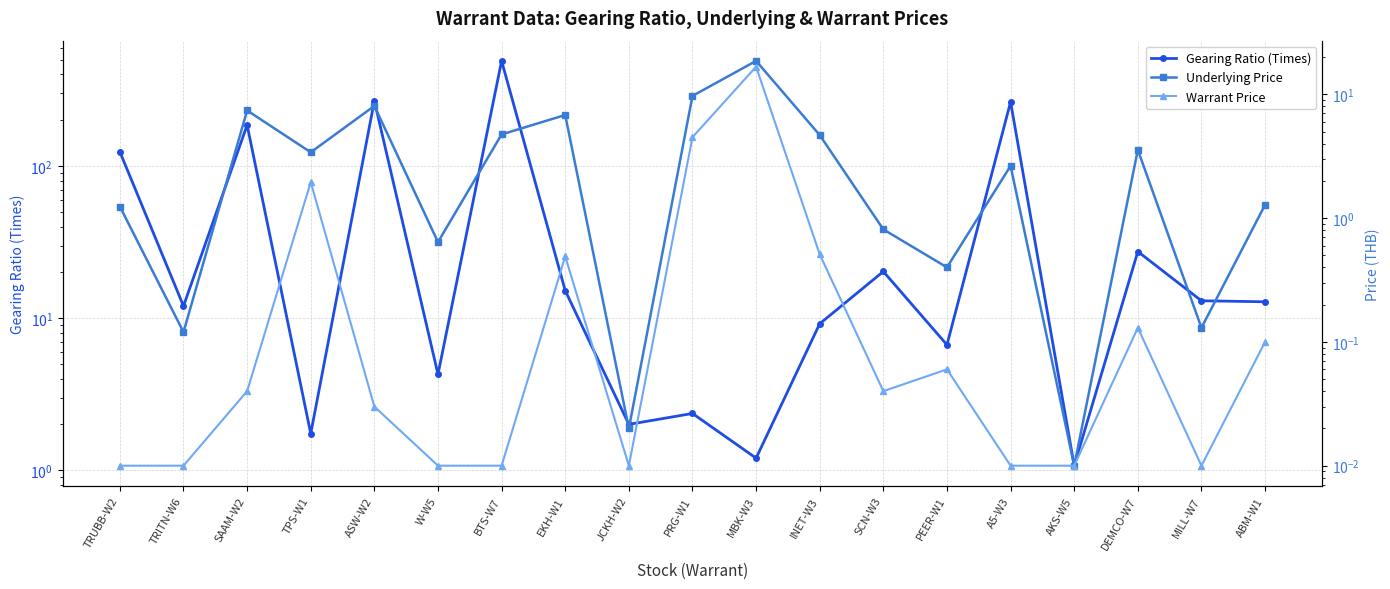

What is the difference between the maximum and second lowest values in the Underlying Price series?

18.6